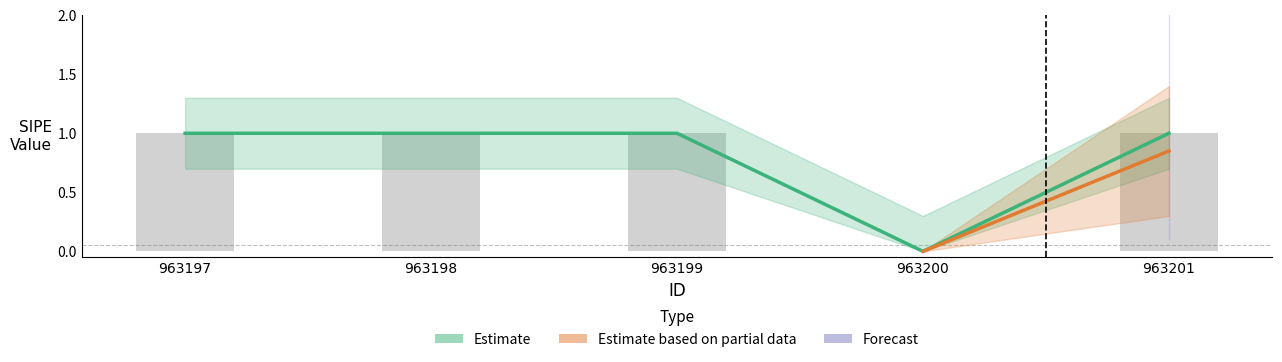

Where is _sipe nearest to the value 0?

963200